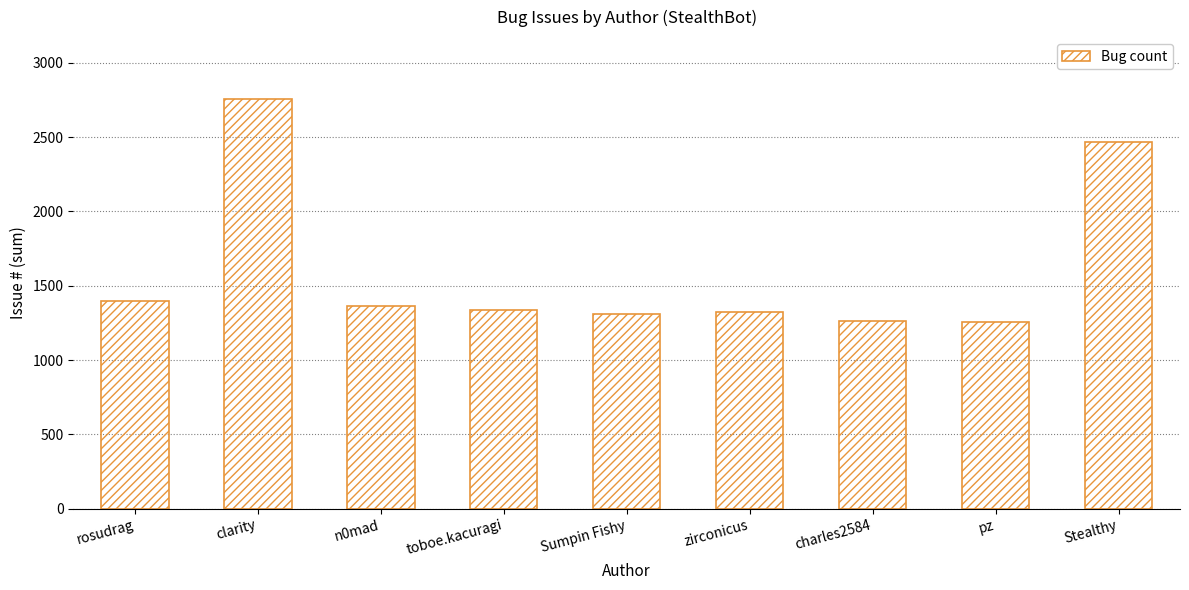

Does the chart contain stacked bars?

No